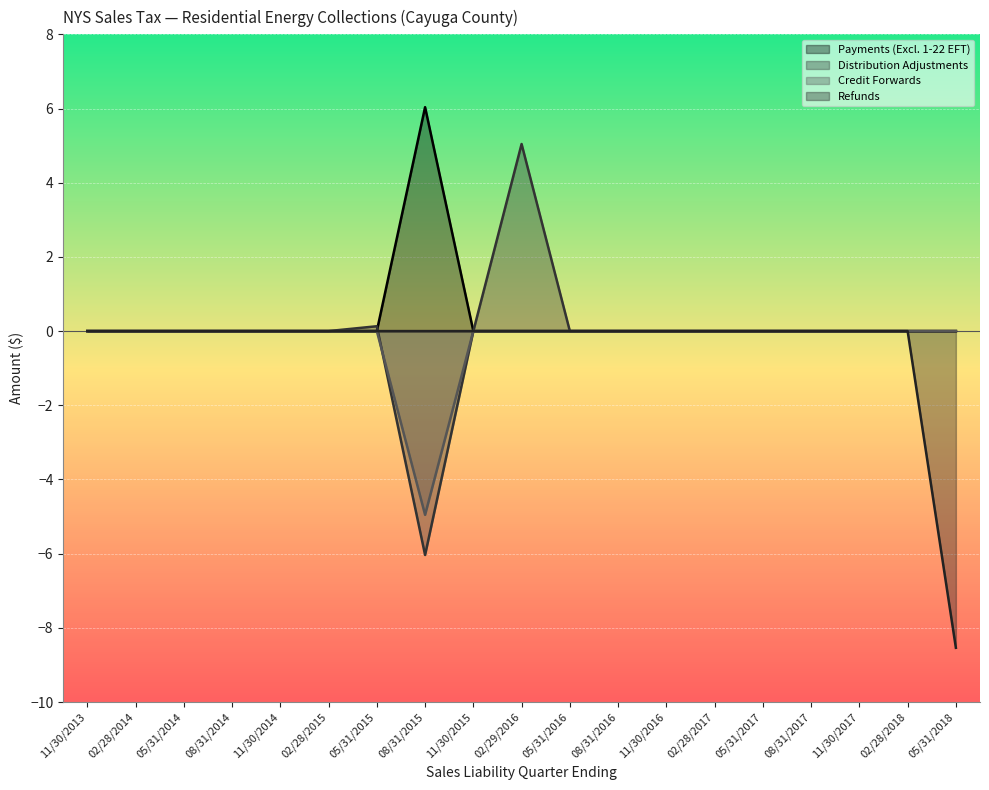

At which category is the sum across all series the highest?

02/29/2016